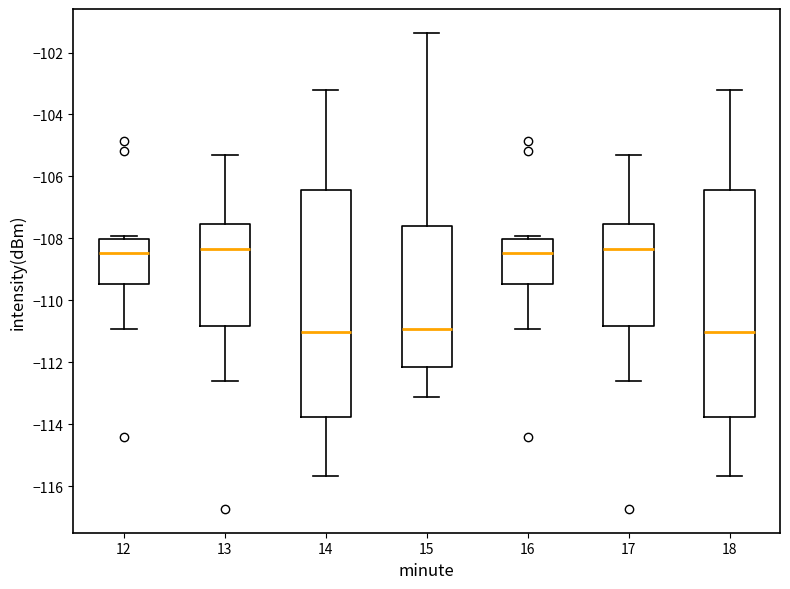

Reading left to right, transcribe this box plot: for each box, give where its median line is, the range the box spans, and where its two whiskers end, as read against the y-axis. The values are not printed on the chart, so give them approximately, as read against the axis.

12: median -108.4, box -109.4 to -108.0, whiskers -111.0 to -108.0 (just above the box's upper edge)
13: median -108.4, box -110.8 to -107.6, whiskers -112.6 to -105.4
14: median -111.0, box -113.8 to -106.4, whiskers -115.6 to -103.2
15: median -111.0, box -112.2 to -107.6, whiskers -113.2 to -101.4
16: median -108.4, box -109.4 to -108.0, whiskers -111.0 to -108.0 (just above the box's upper edge)
17: median -108.4, box -110.8 to -107.6, whiskers -112.6 to -105.4
18: median -111.0, box -113.8 to -106.4, whiskers -115.6 to -103.2